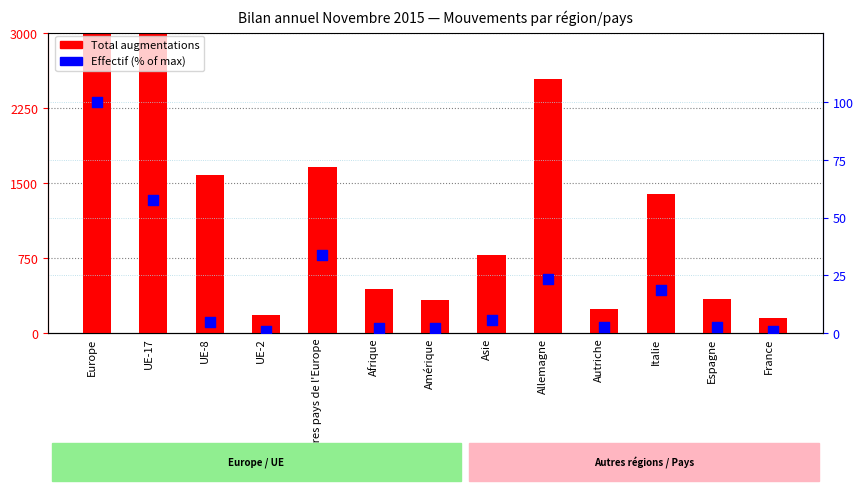

Which series reaches the maximum Y coordinate?

Total augmentations